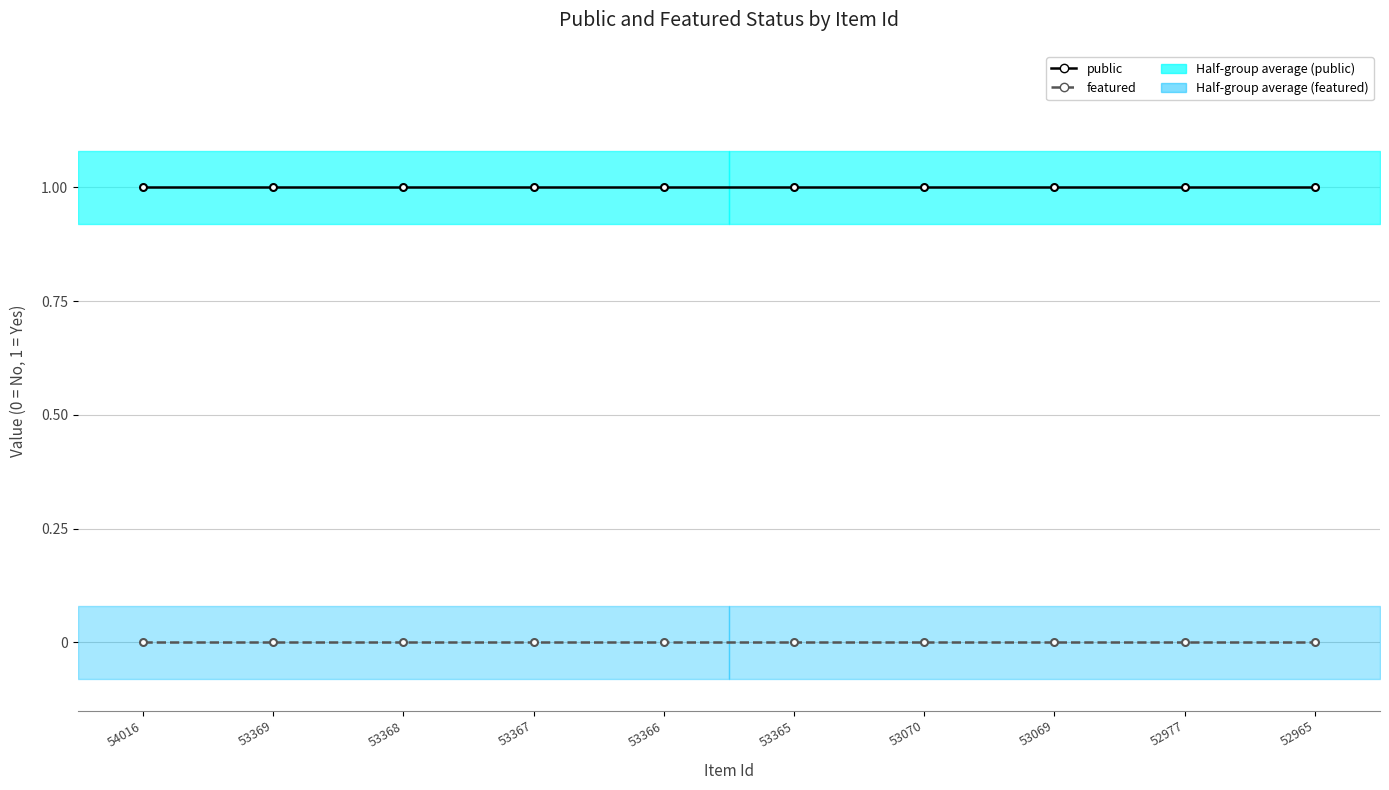

Read the public value at 52965.

1